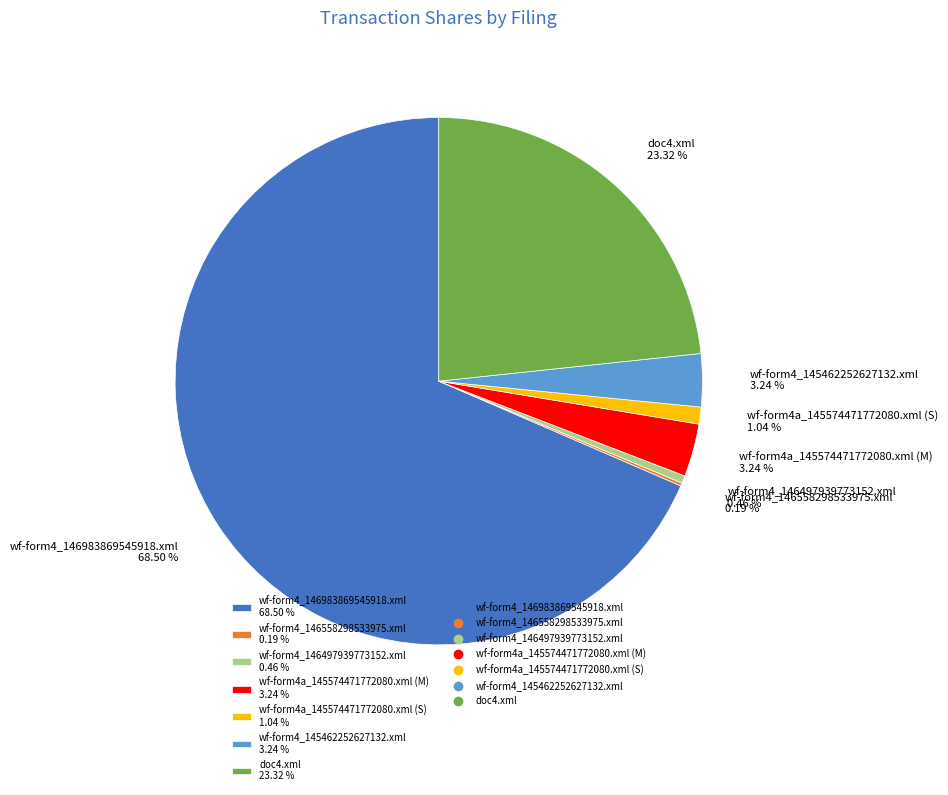

True or false: wf-form4a_145574471772080.xml (M) accounts for 14% of the total.

False